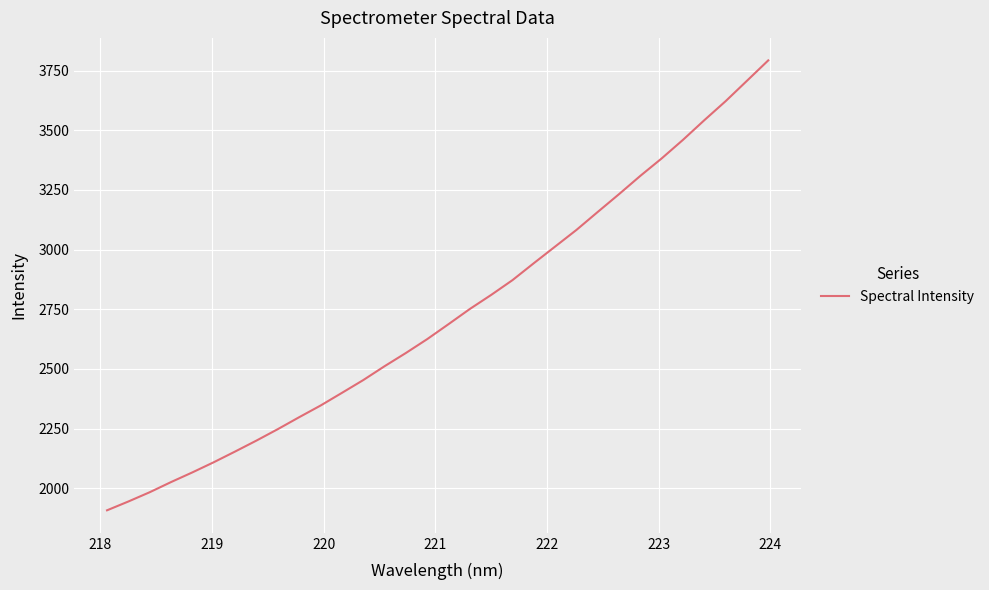

What is the difference between the second highest and second lowest values?

1762.5